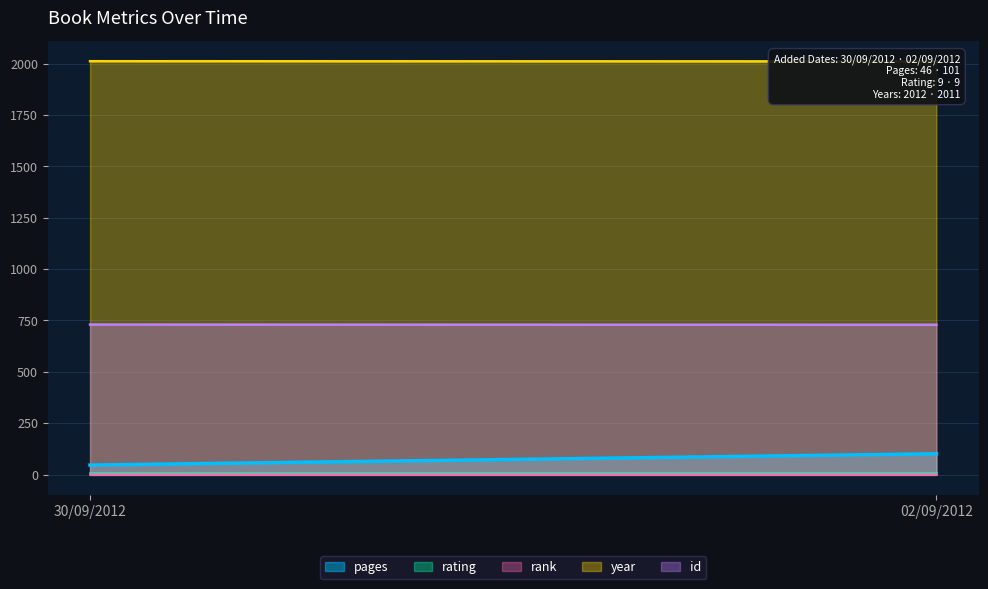

Does the chart have visible grid lines?

Yes